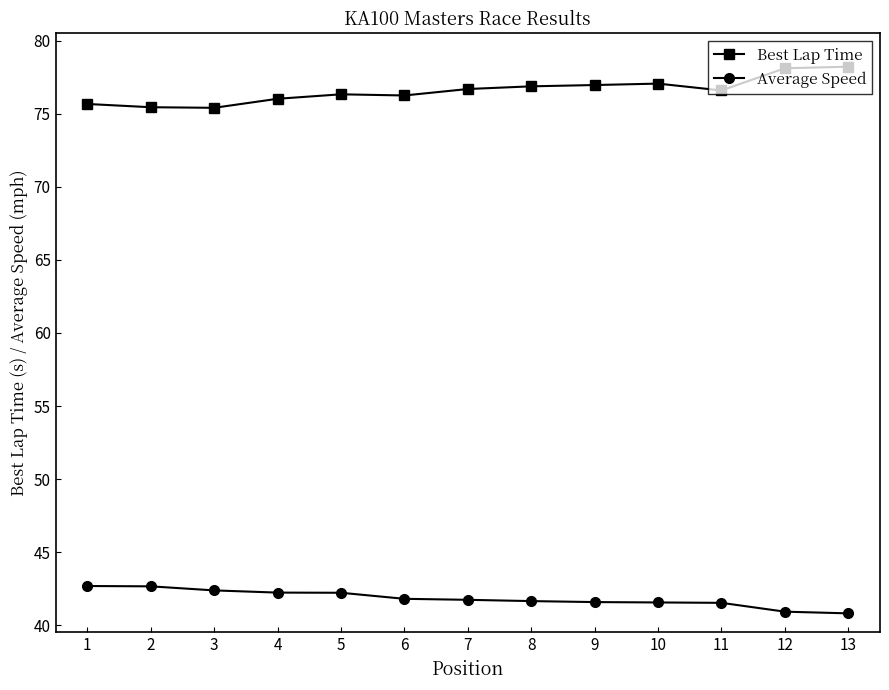

What is the value of the Average Speed point at the 5th from the left?

42.2